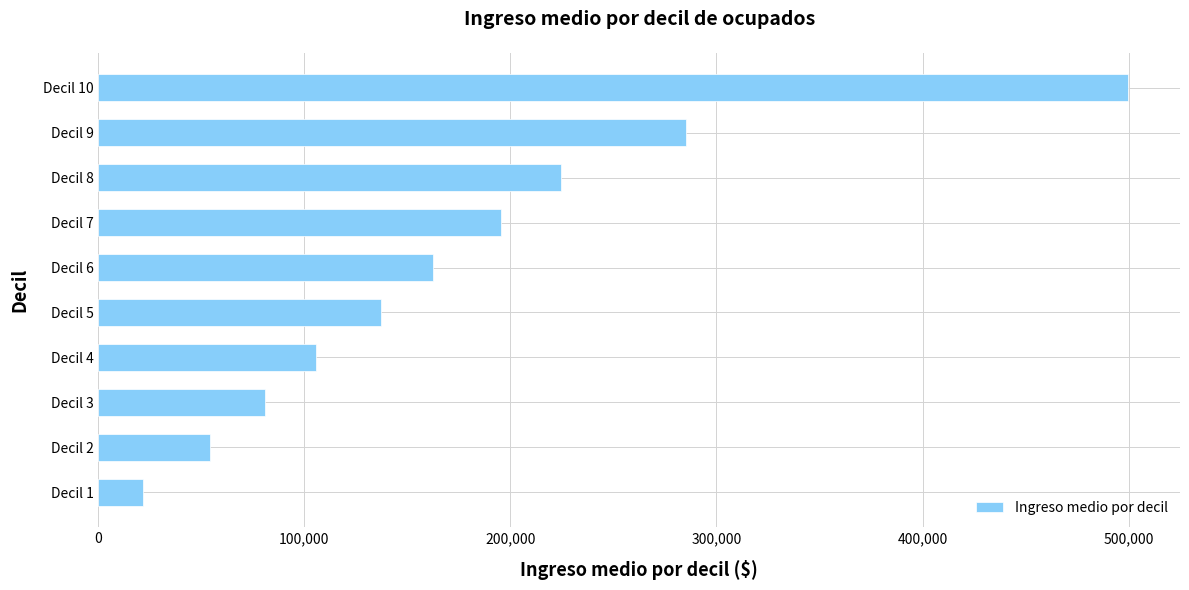

What is the difference between the maximum and minimum values?

478344.0